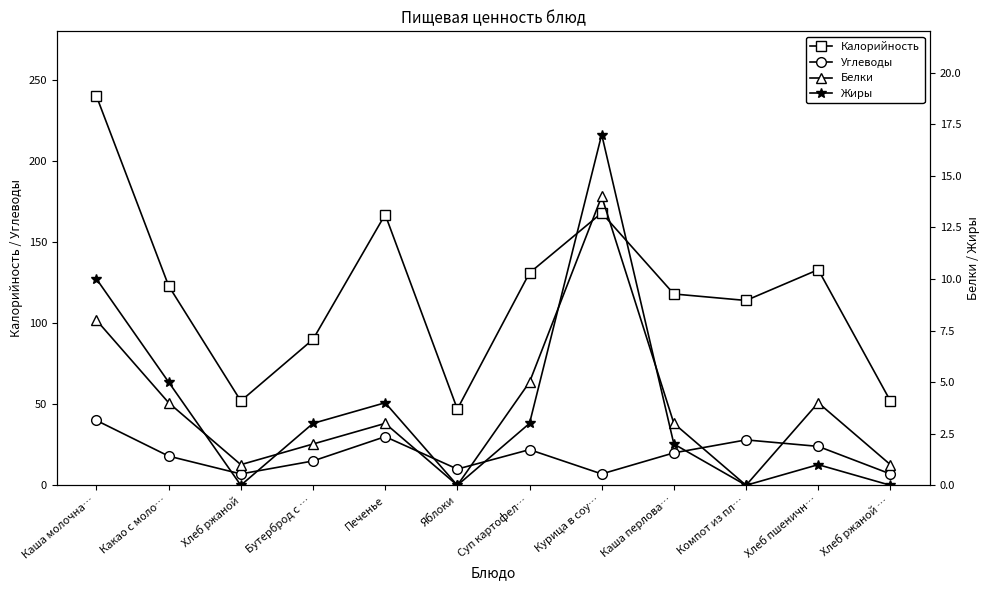

What is the sum of all Калорийность values?

1435